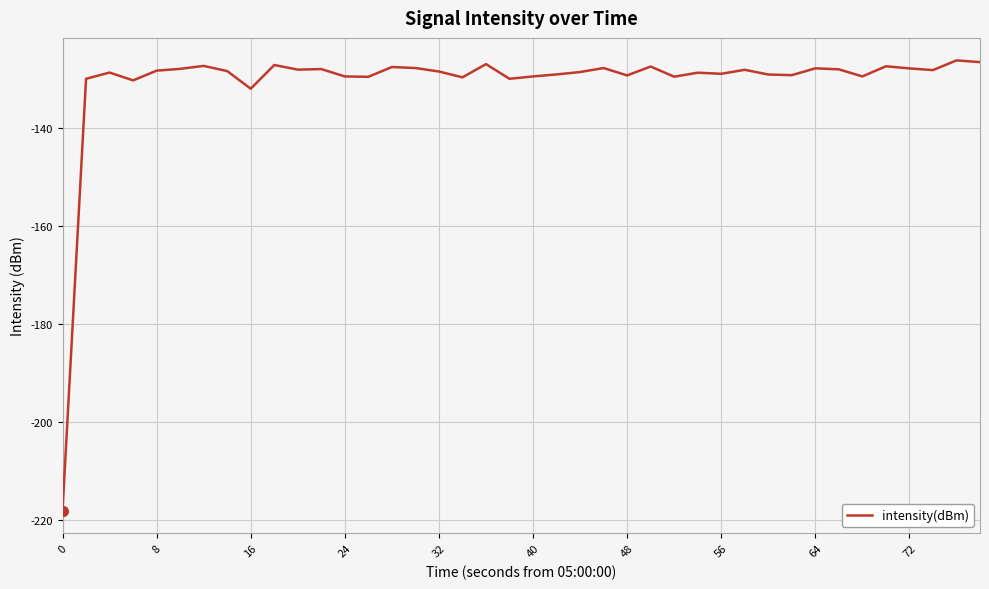

What is the difference between the maximum and minimum values?

91.9